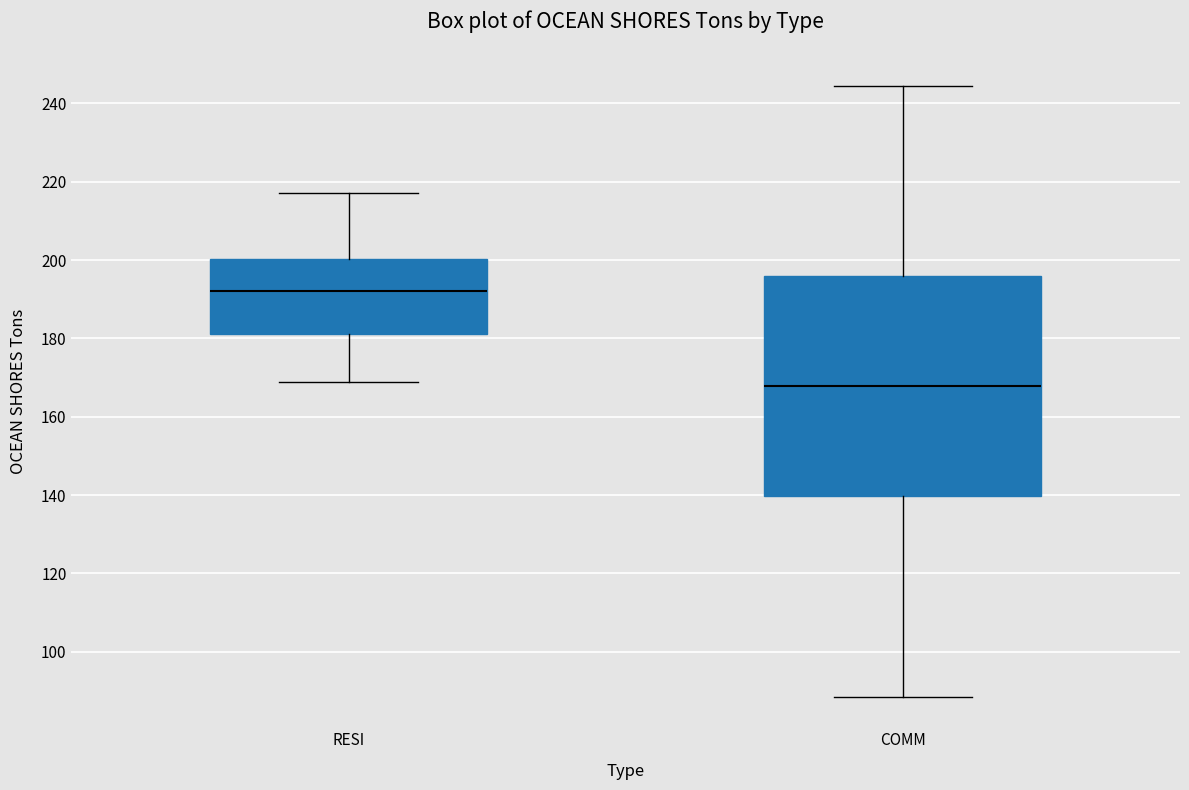

Which box is the tallest, from its lower edge to its upper edge?

COMM